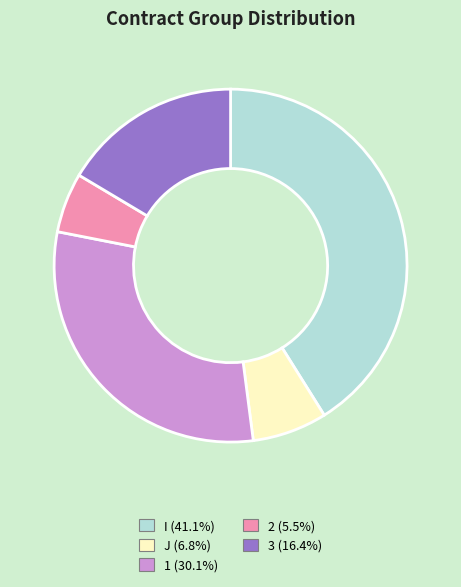

Does 1 account for over 50% of the chart?

No